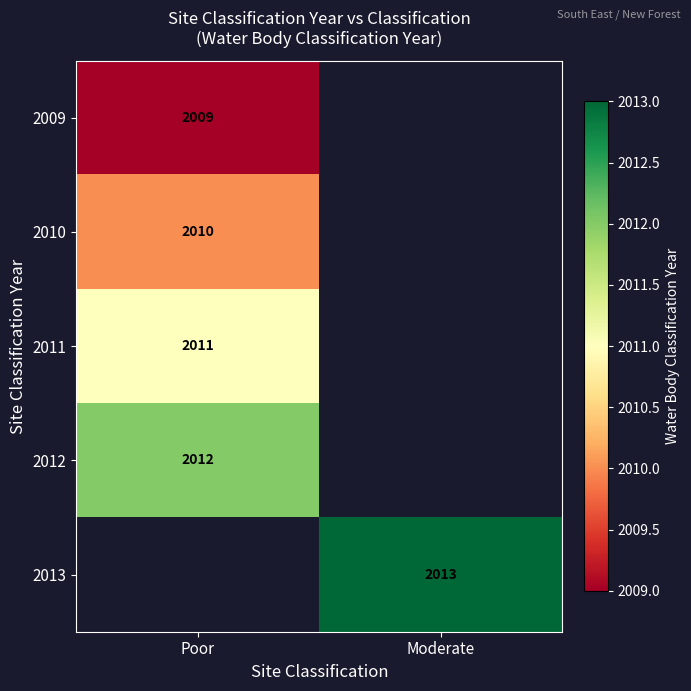

Which has a higher value, Poor or Moderate?

Moderate